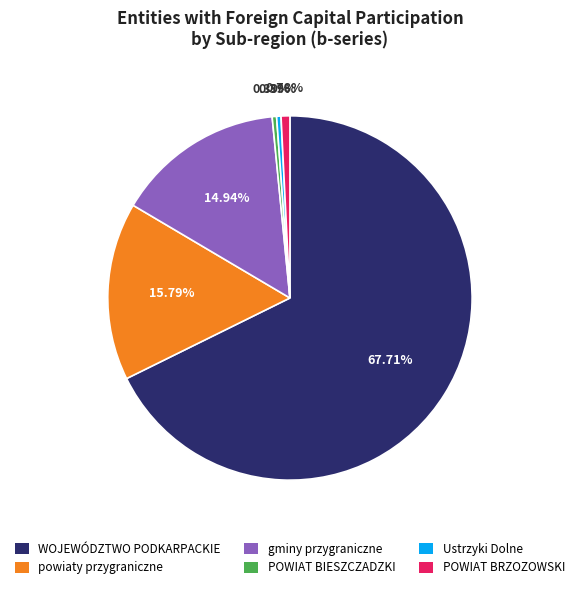

Which has a higher value, Ustrzyki Dolne or powiaty przygraniczne?

powiaty przygraniczne